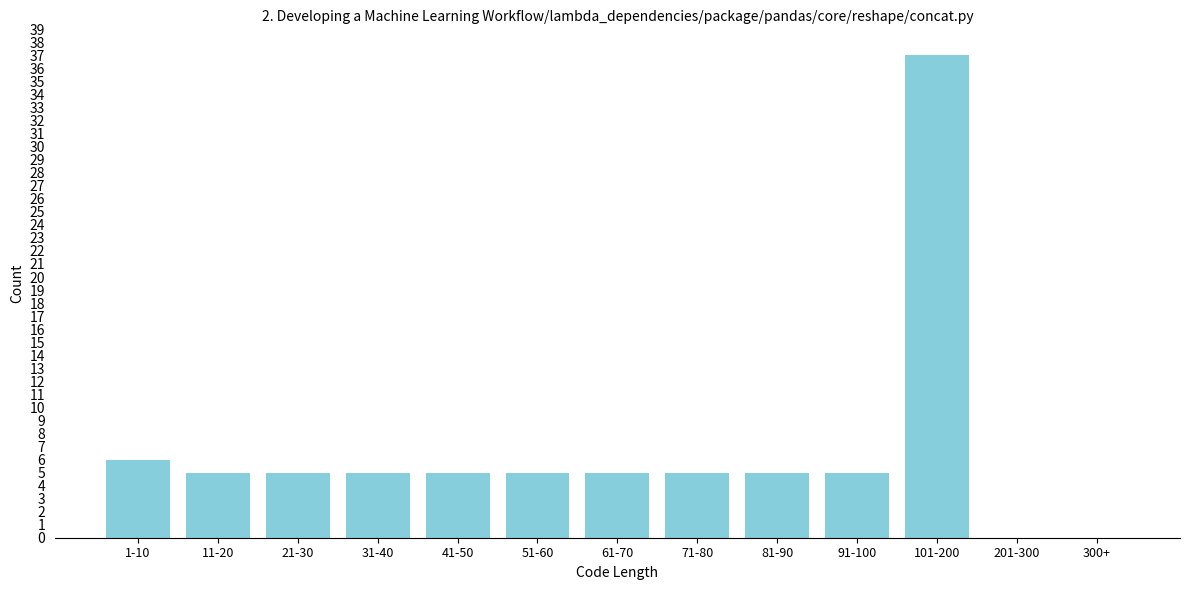

What is the sum of all values?

88